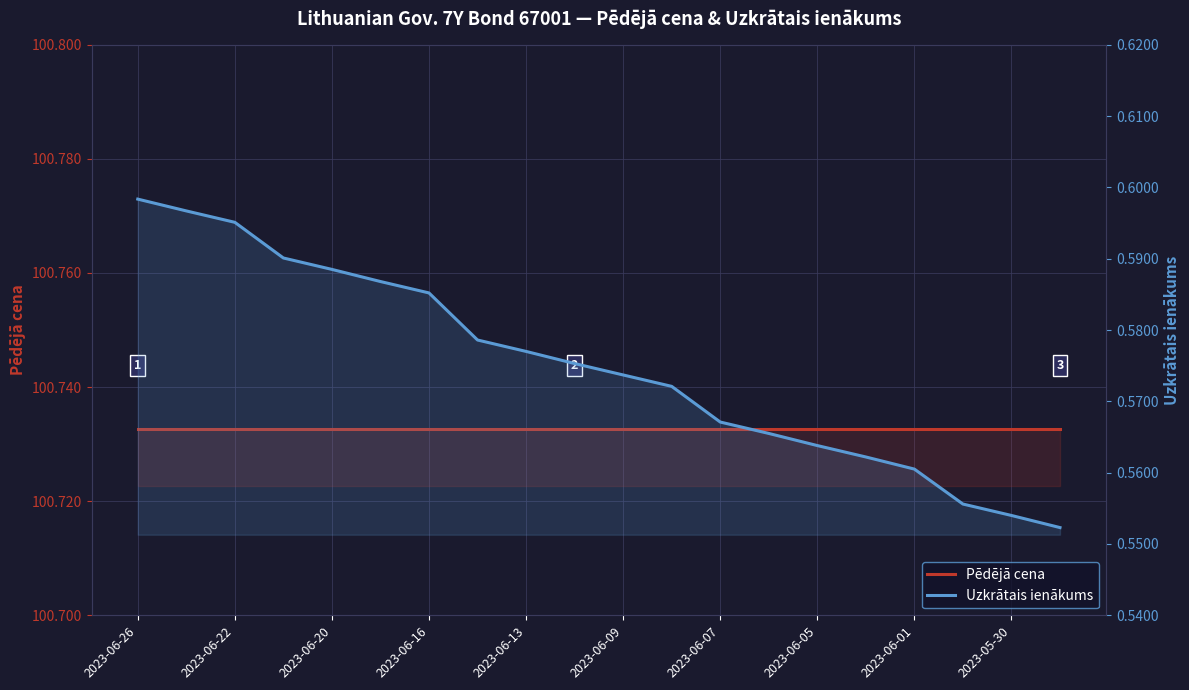

Rank the series by their maximum value, from highest to lowest.

Pēdējā cena, Uzkrātais ienākums